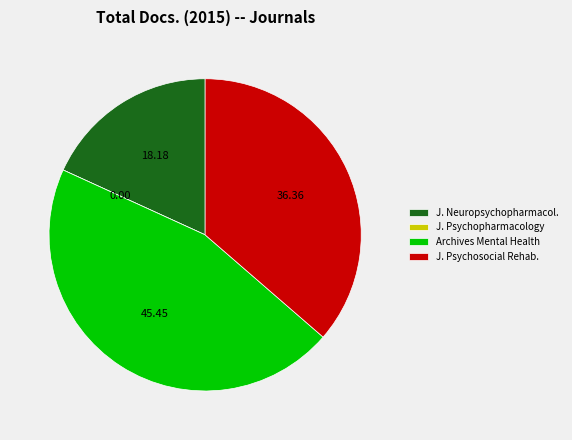

Between J. Neuropsychopharmacol. and J. Psychosocial Rehab., which is larger?

J. Psychosocial Rehab.